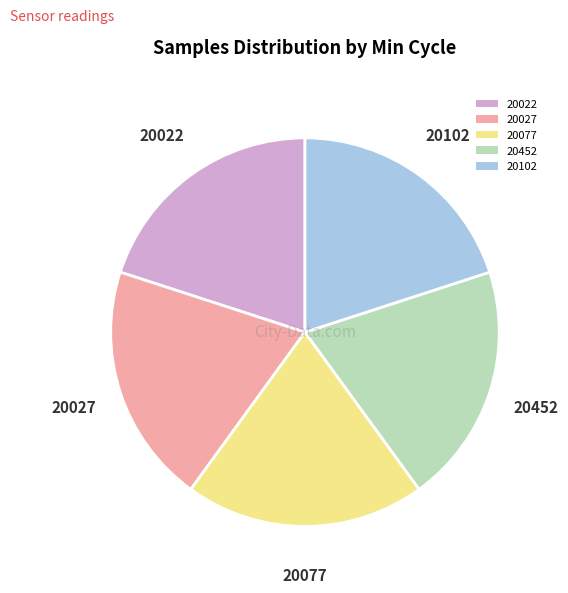

Is the sum of 20077 and 20102 greater than half?

No